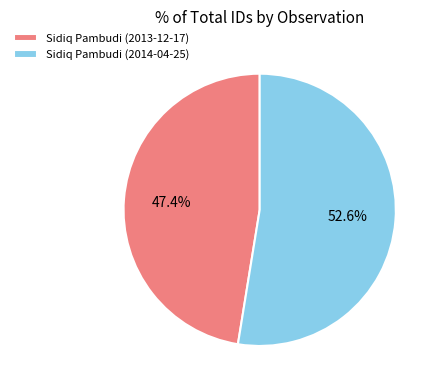

Which category has the biggest portion of the pie?

Sidiq Pambudi (2014-04-25)